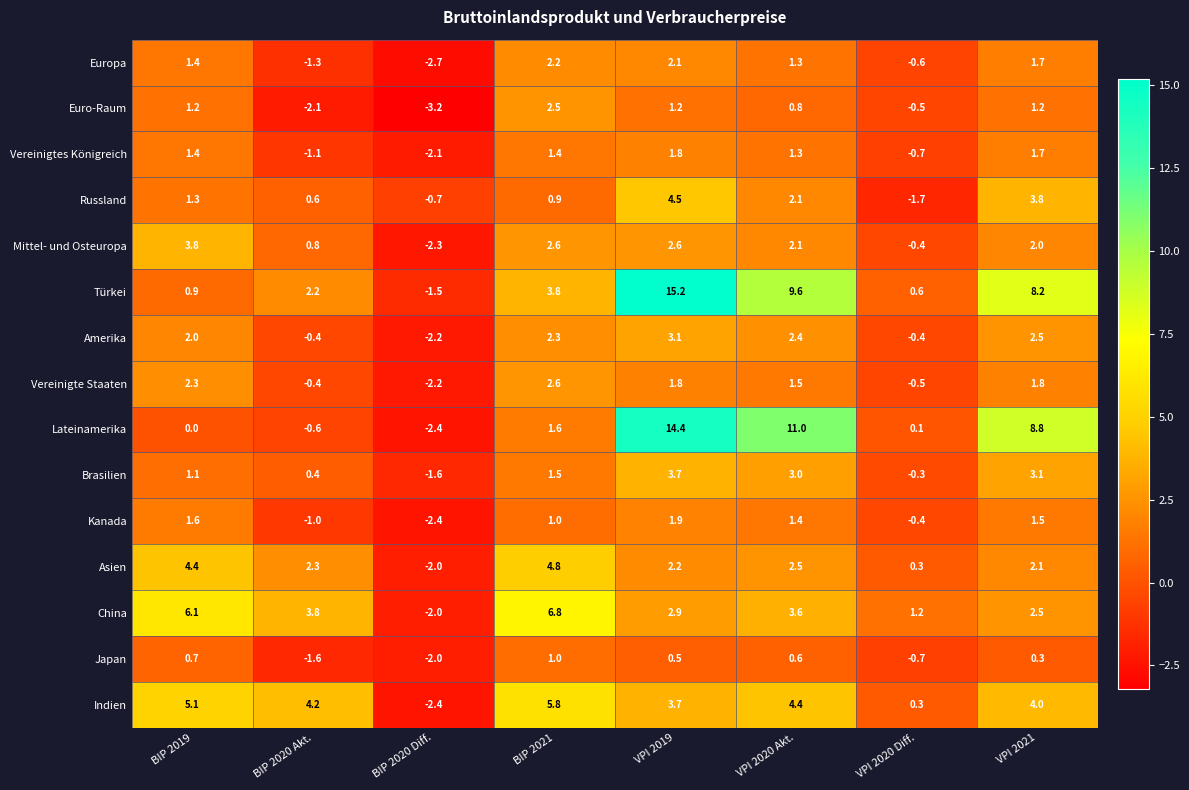

What is the difference between the highest and lowest values at VPI 2019?

14.7